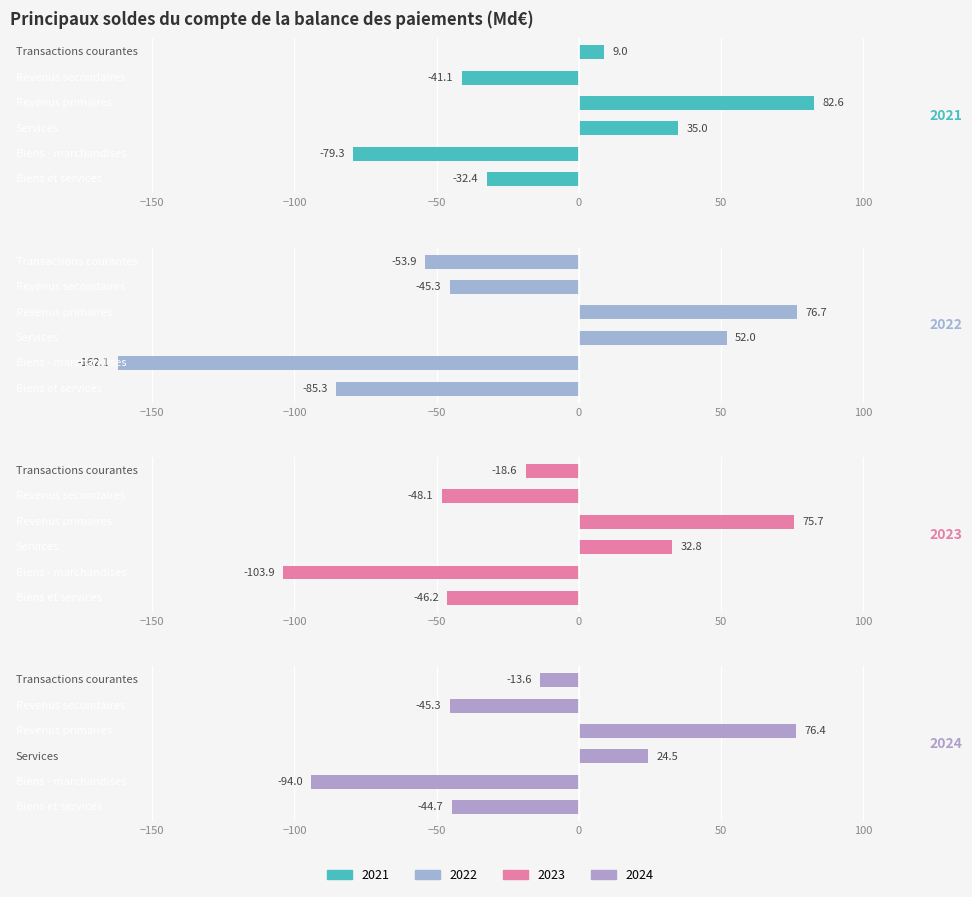

How many bars are there in each group?

4